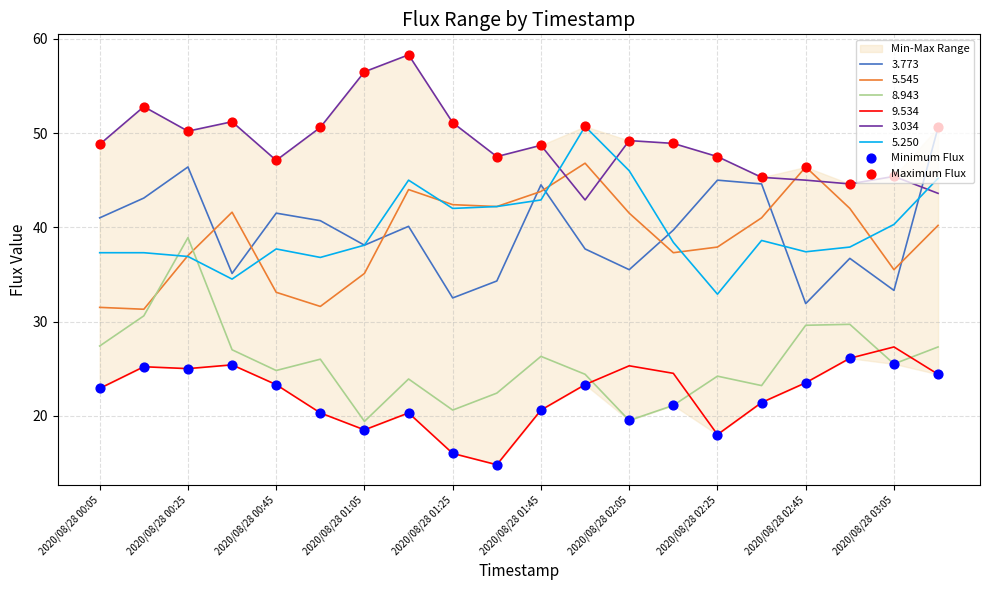

Is the value of 9.534 at 2020/08/28 00:05 greater than the value of 8.943 at 2020/08/28 01:25?

Yes